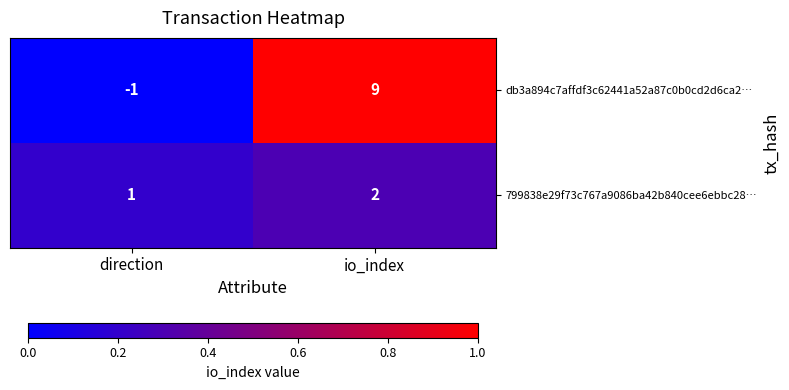

What is the difference between the highest and lowest values at io_index?

7